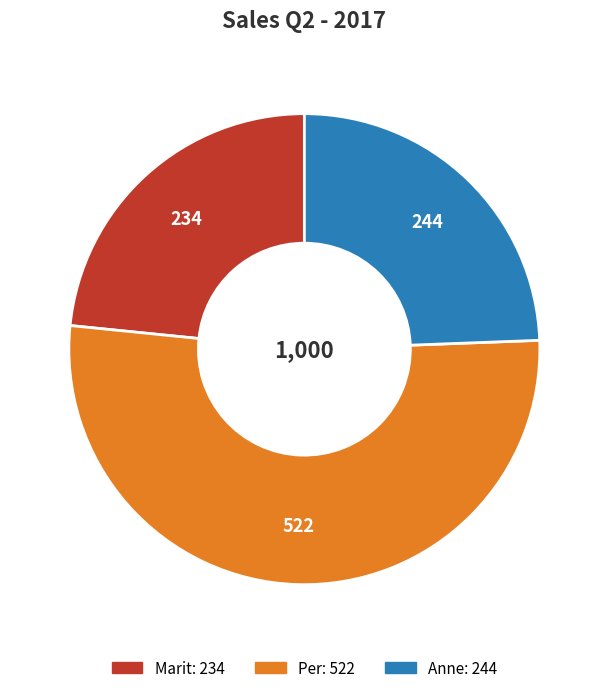

Which slice is the smallest?

Marit